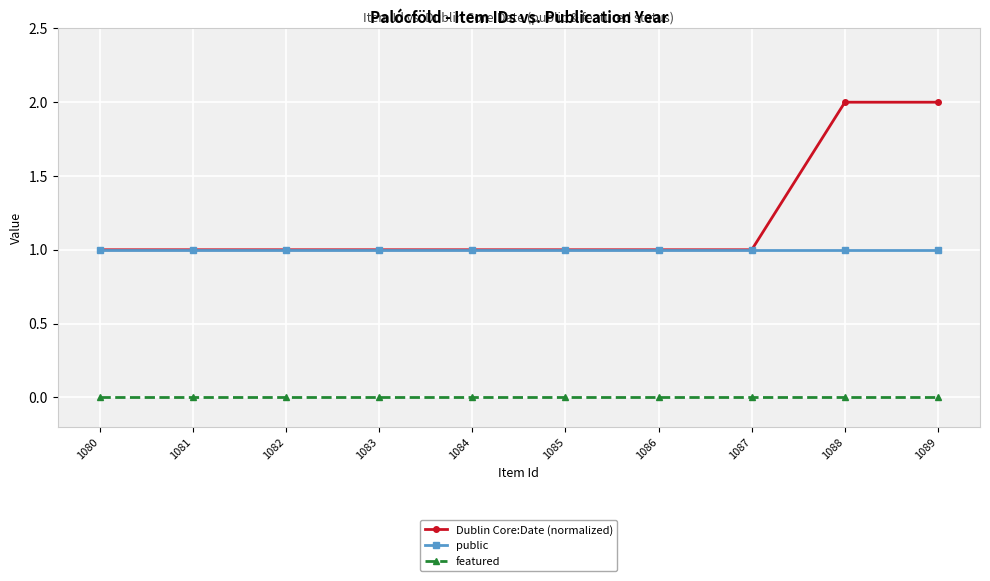

Which series changed the most between 1084 and 1089?

Dublin Core:Date (normalized)